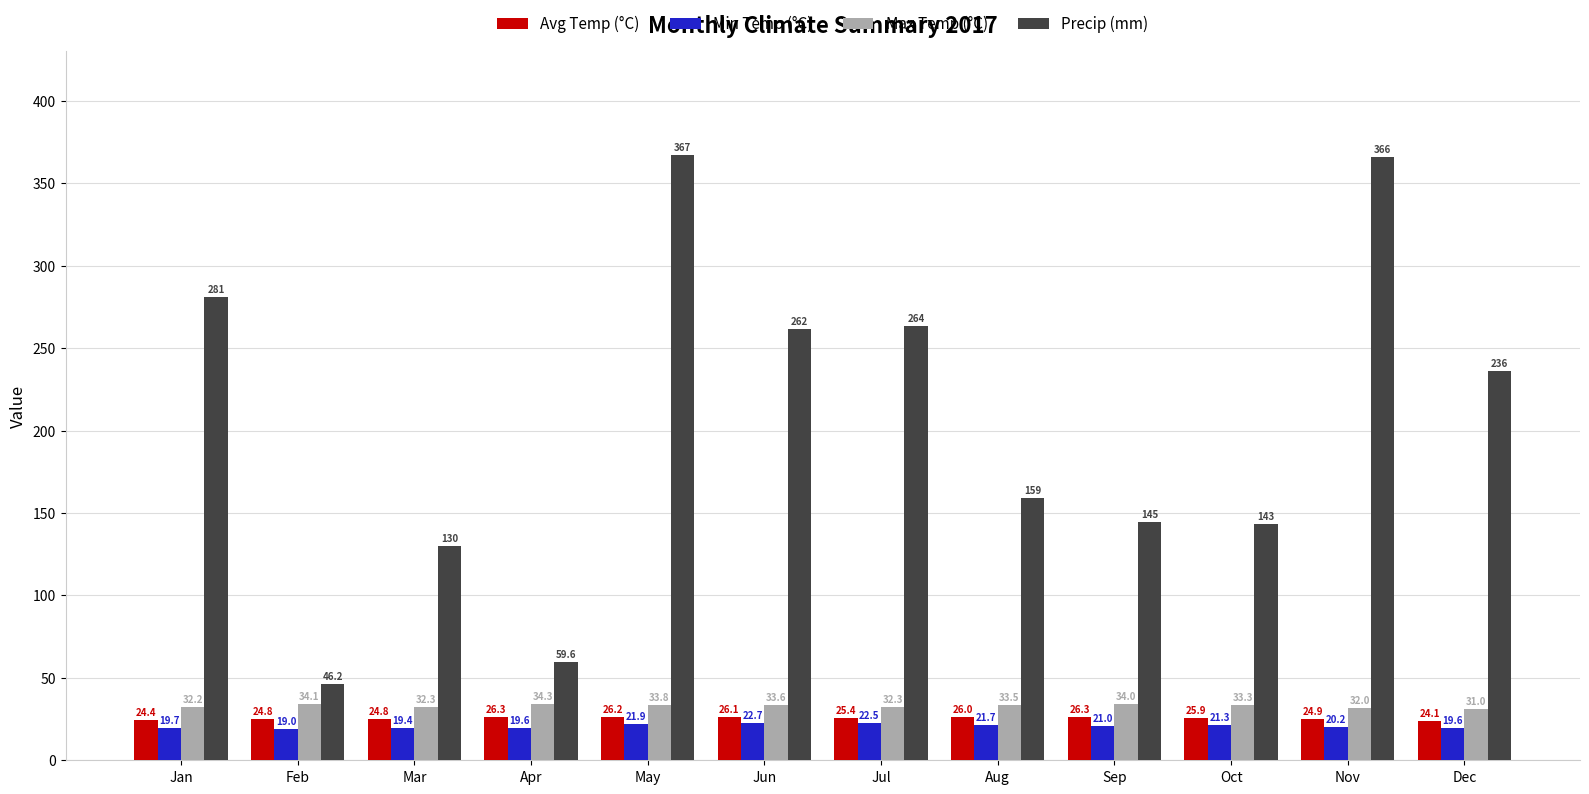

The Min Temp (°C) series shows 34.7 at Jan. True or false?

False